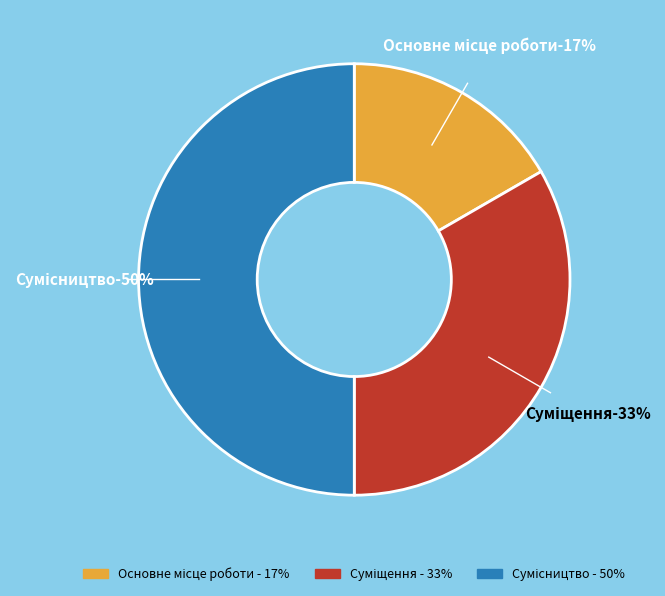

How many slices are in this pie chart?

3